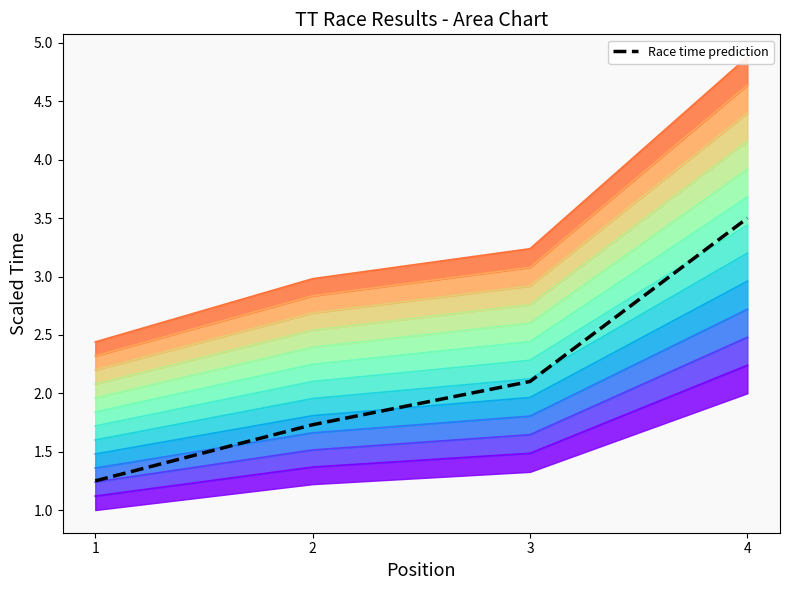

What is the sum of all values?

8.6